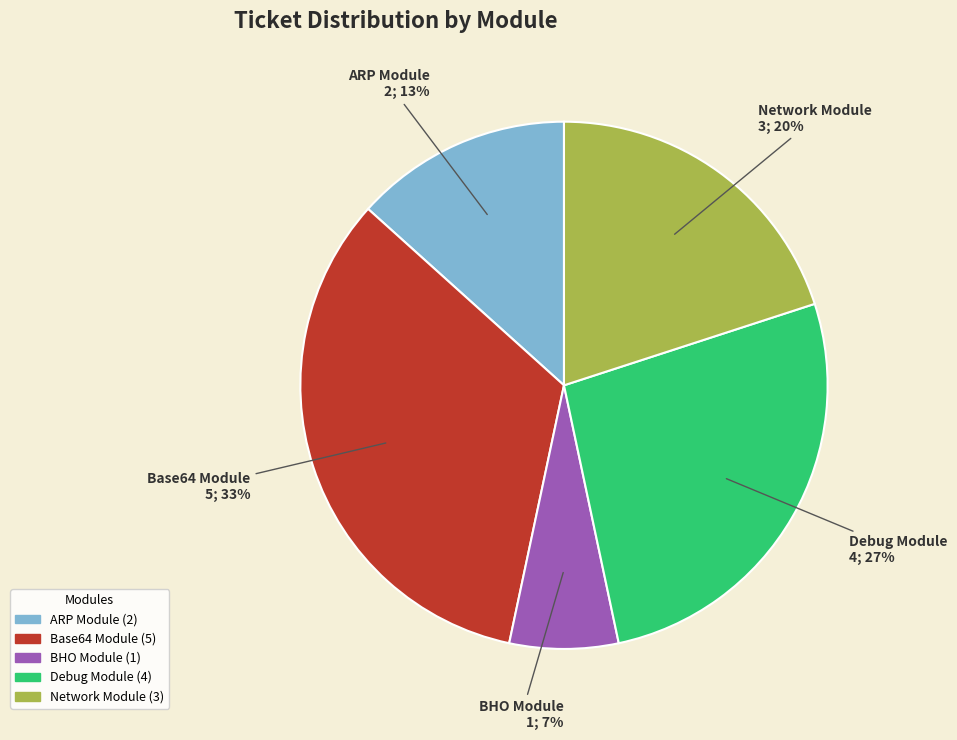

The Debug Module slice represents 32% of the pie. True or false?

False